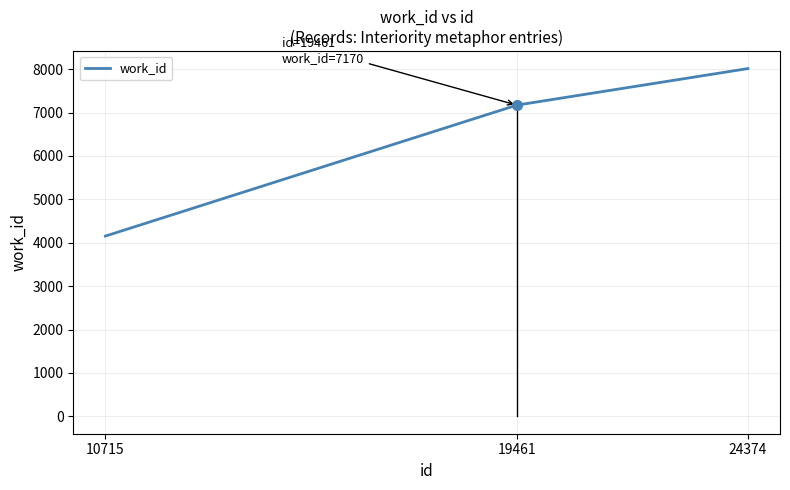

Where is the data nearest to the value 6082?

19461